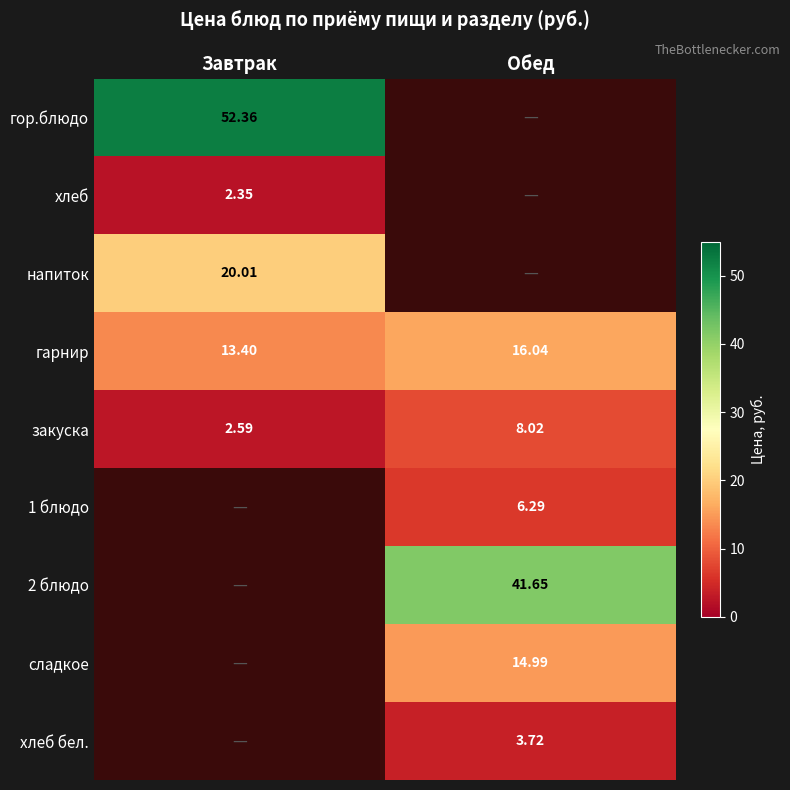

Where does the закуска series first go above 8?

Обед